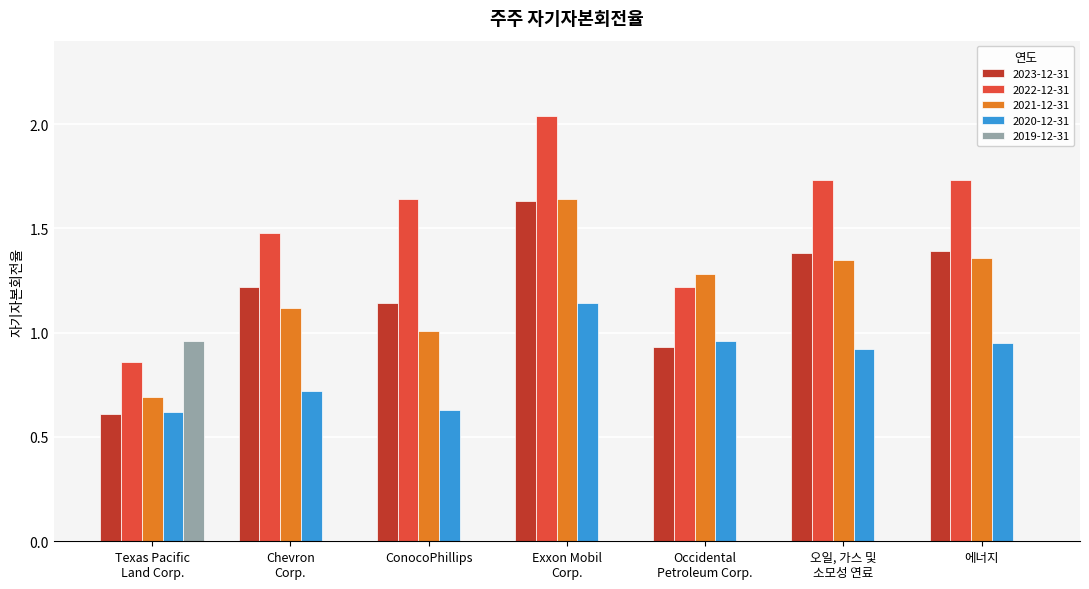

Which series changed the most between Occidental
Petroleum Corp. and 오일, 가스 및
소모성 연료?

2022-12-31